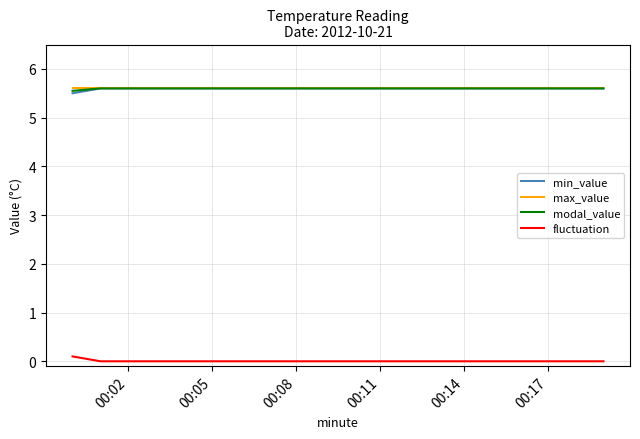

What is the maximum value shown in the chart?

5.6